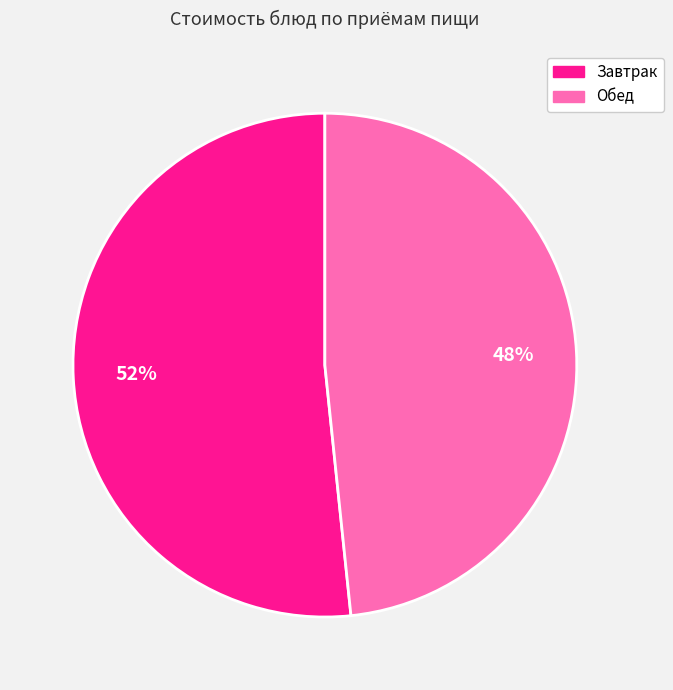

Is there any slice that represents more than half of the pie?

Yes